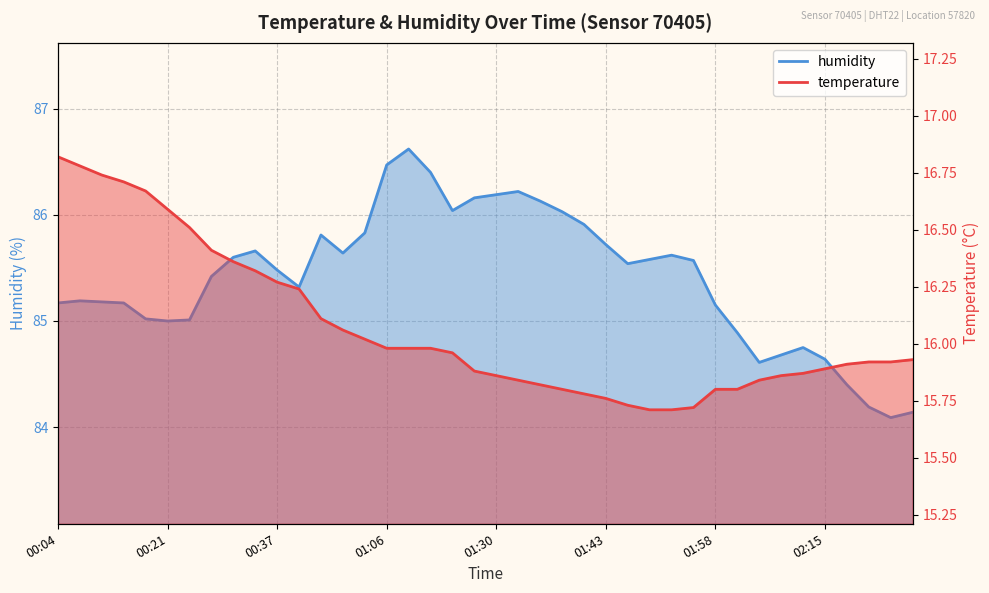

Between 01:46 and 02:02, which is larger?

02:02